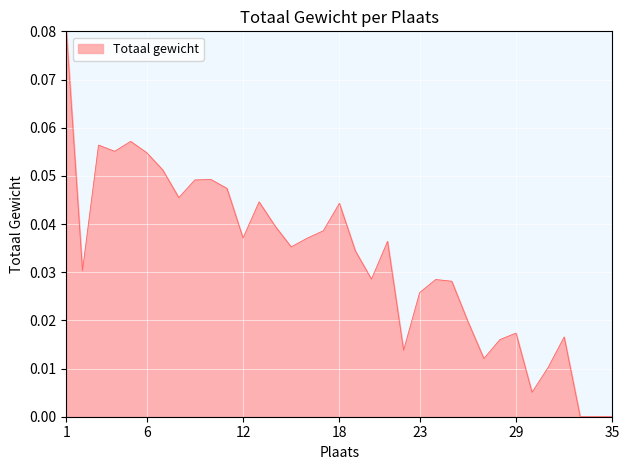

At which category does the chart reach its minimum across all series?

33